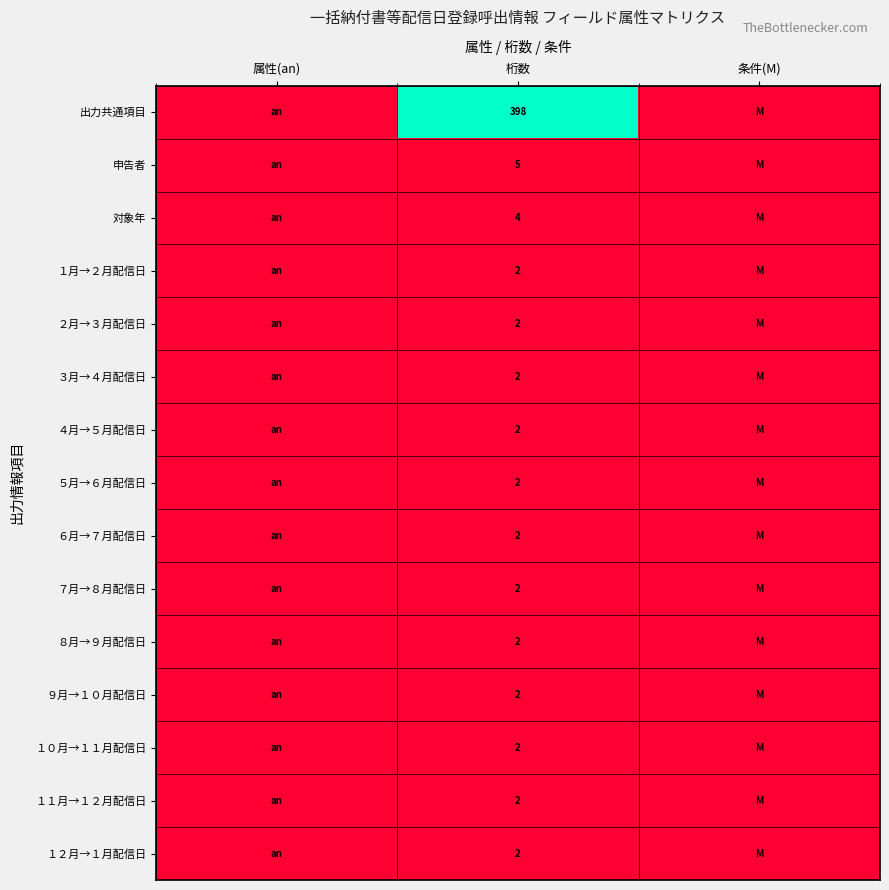

Is it true that １１月→１２月配信日 equals 2 at 桁数?

True